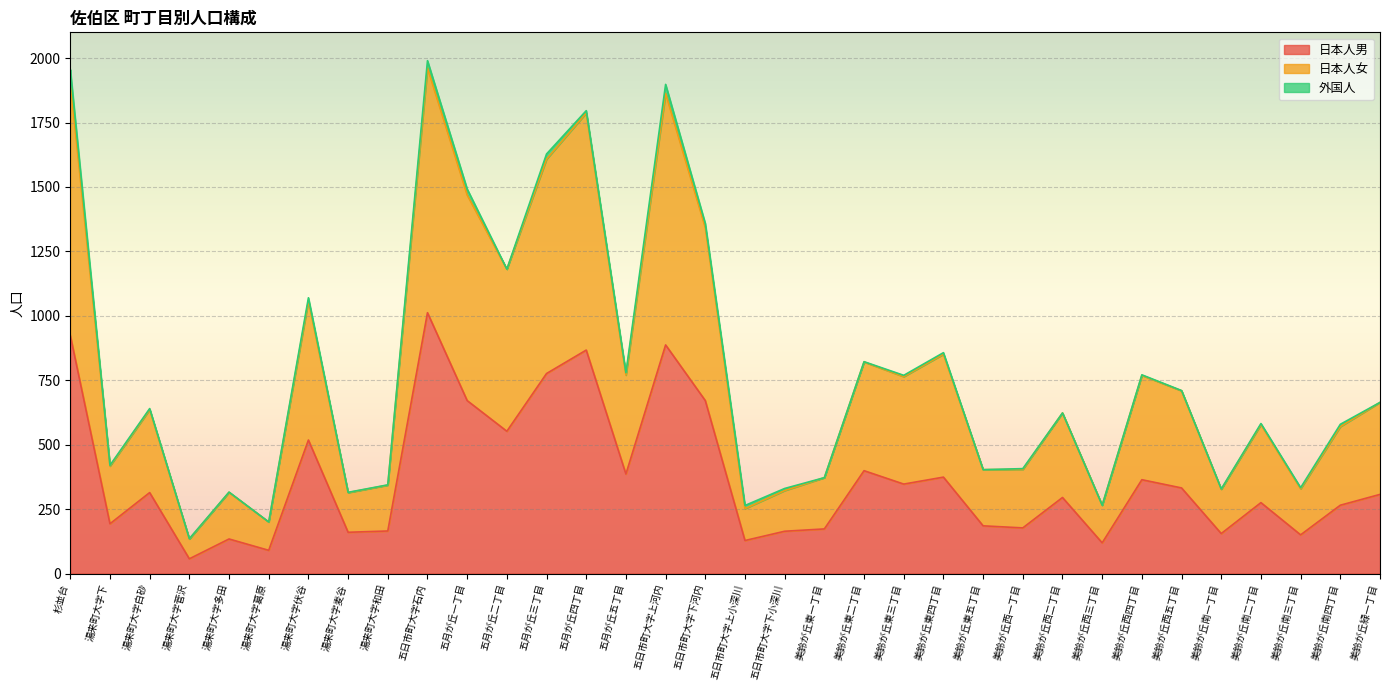

What is the minimum value for 日本人男?

57